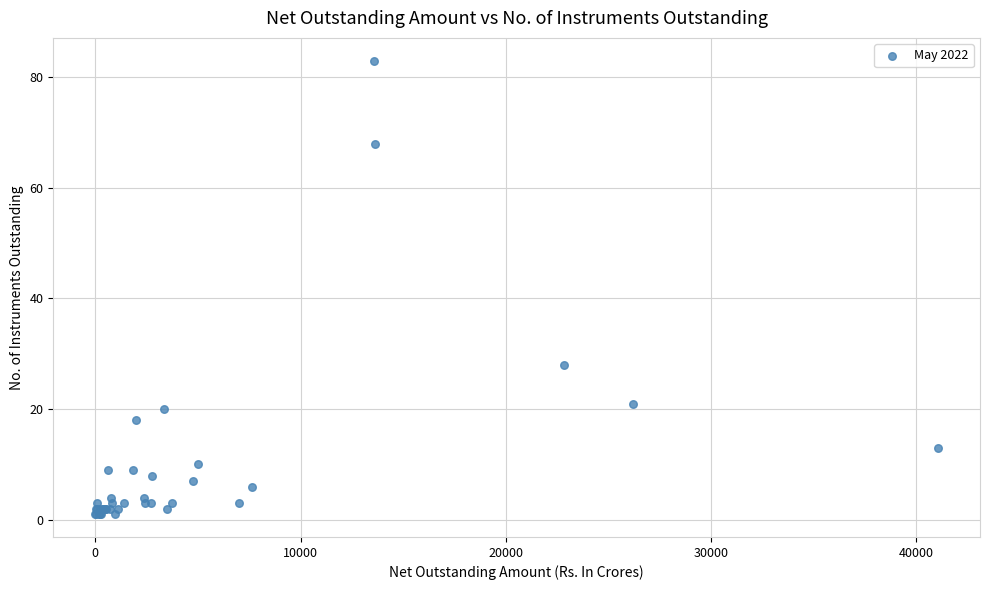

What Y value in the scatter plot is closest to 42?

28